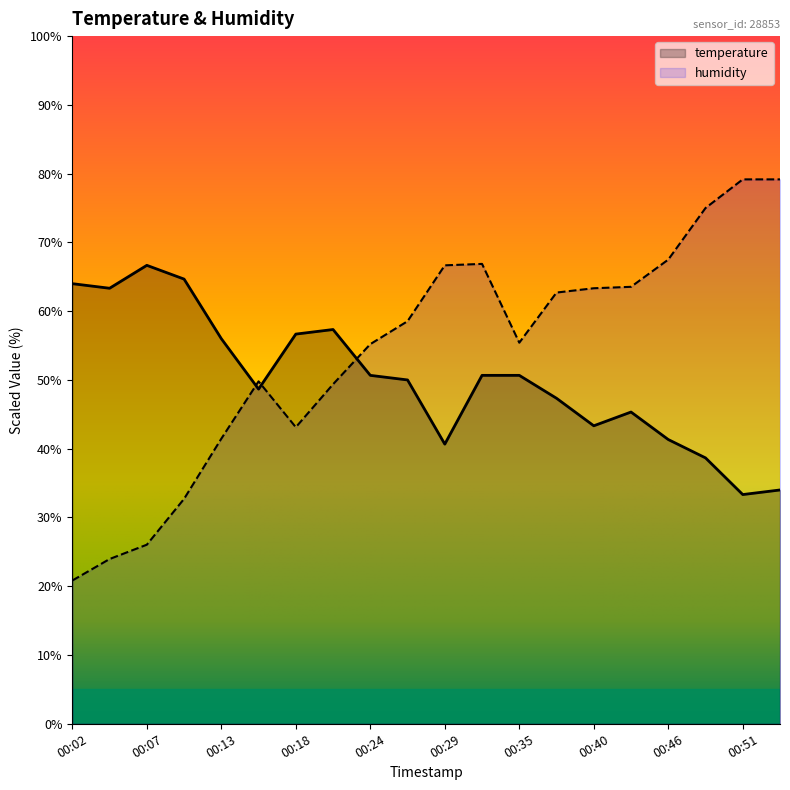

Which series has the largest total across all categories?

humidity